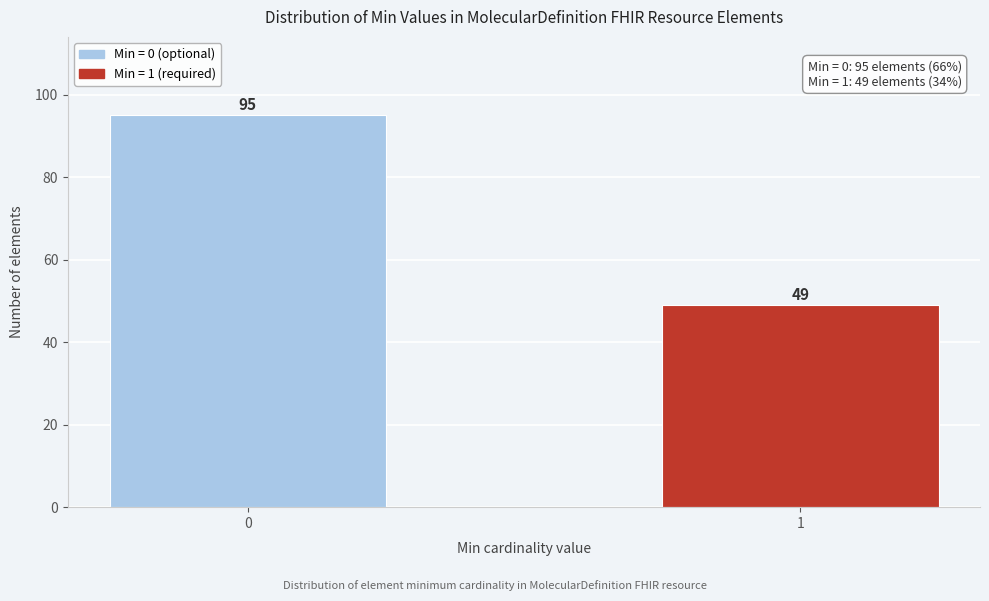

Reading left to right, transcribe all the data shown in this chart.

95	49